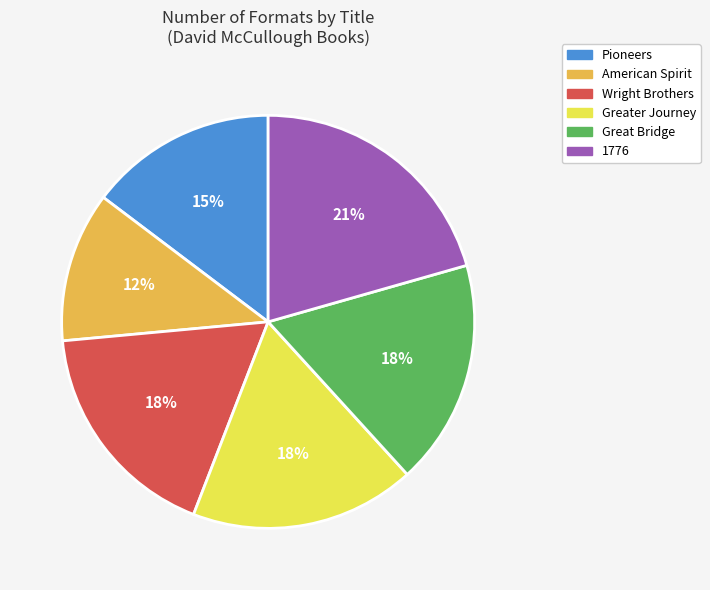

Does any single category account for the majority?

No